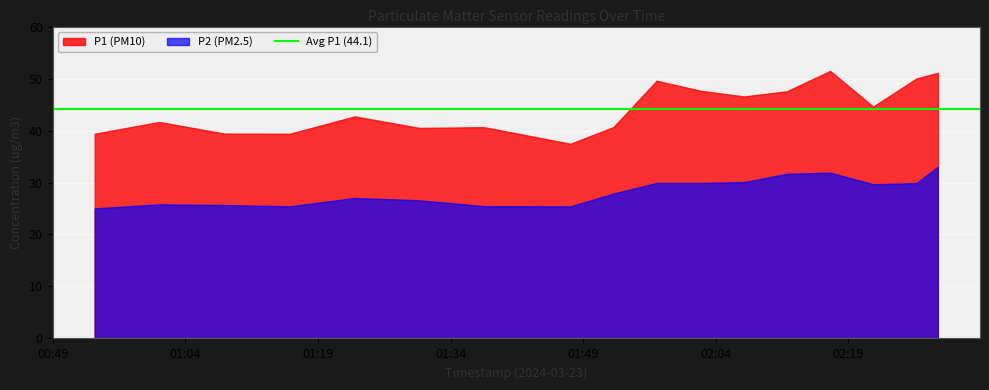

At which label does P2 first exceed 27?

01:23